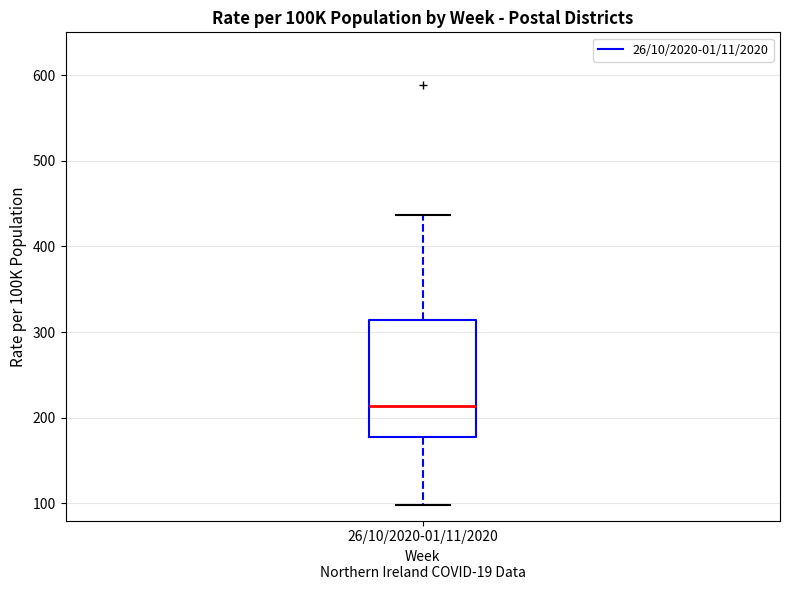

Where is the upper edge of the box for 26/10/2020-01/11/2020 on the y-axis? The values are not printed on the chart, so give them approximately, as read against the axis.

310